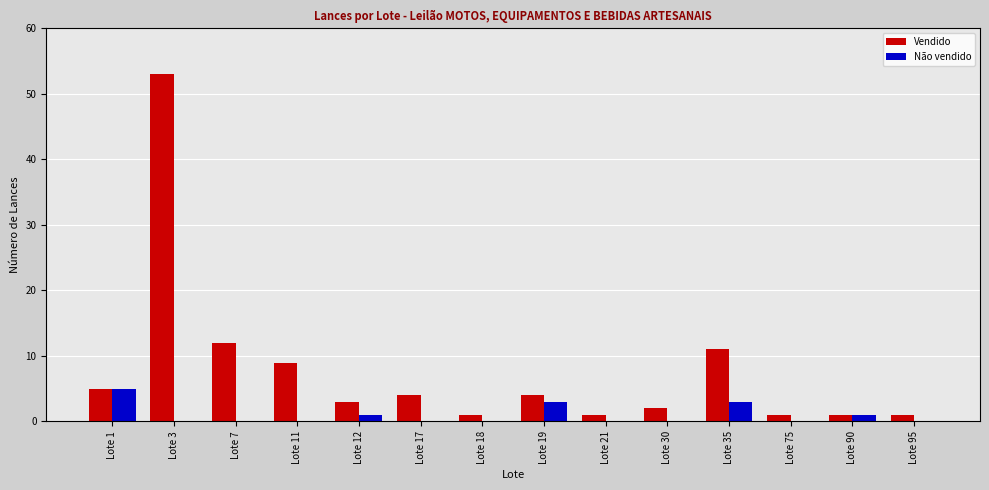

Does the chart contain stacked bars?

No